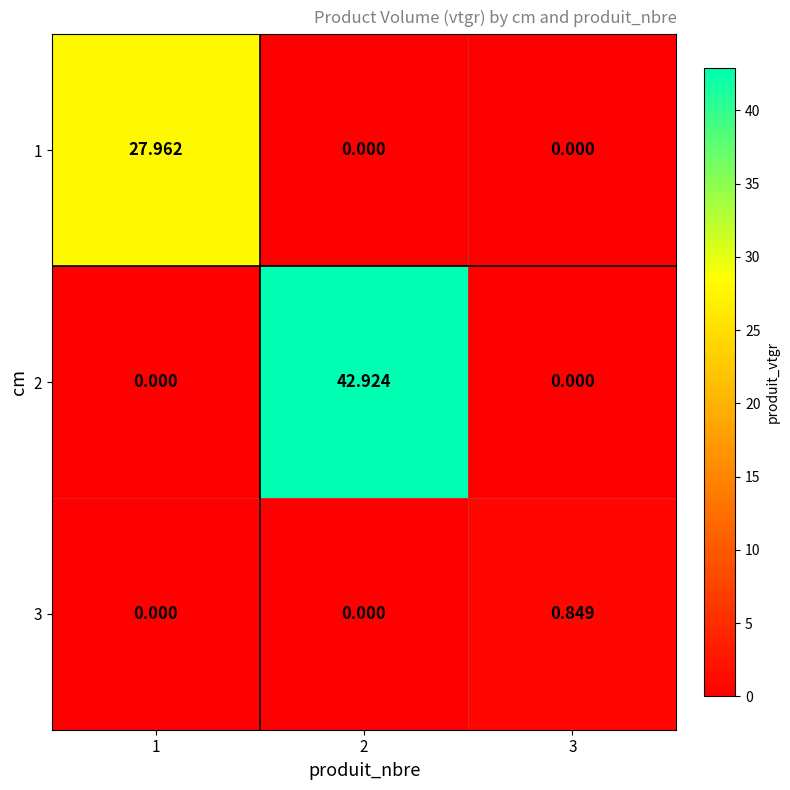

Which series has the largest range (max minus min)?

2